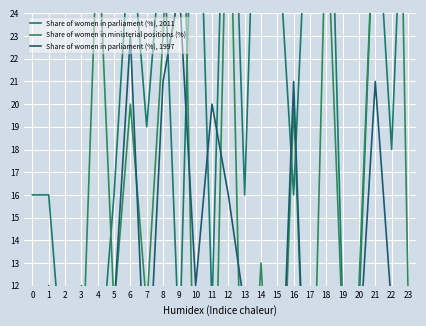

What are all the series names shown in the legend?

Share of women in parliament (%), 2011, Share of women in ministerial positions (%), Share of women in parliament (%), 1997